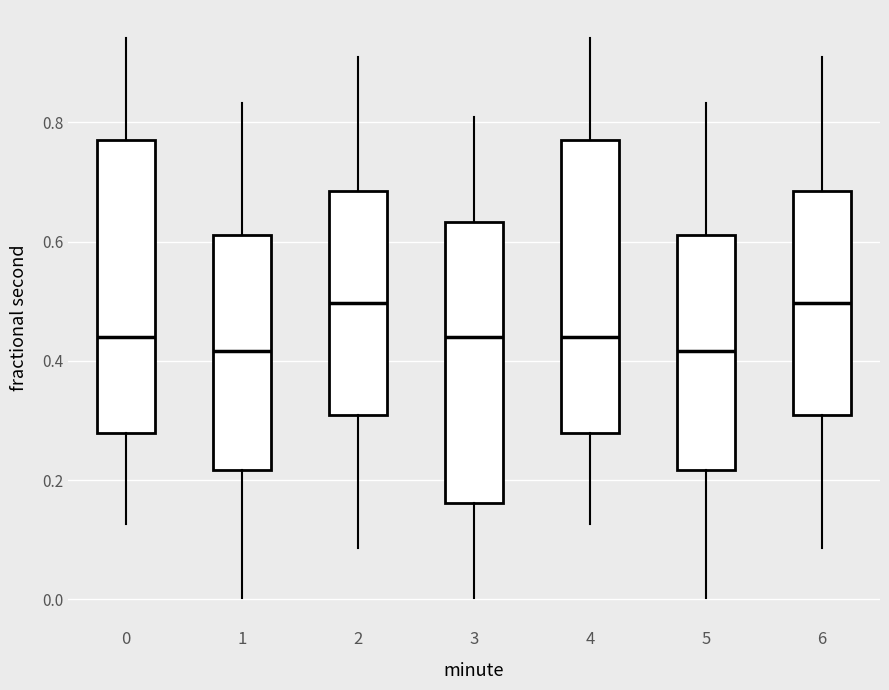

Where is the lower edge of the box at x = 1 on the y-axis? The values are not printed on the chart, so give them approximately, as read against the axis.

0.22